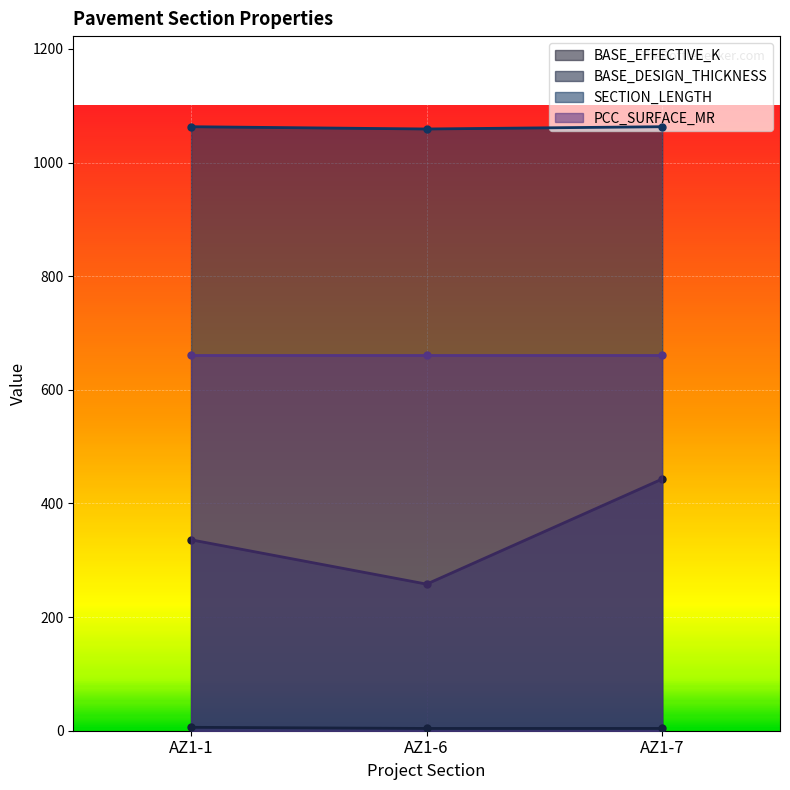

The SECTION_LENGTH series shows 1063 at AZ1-1. True or false?

True